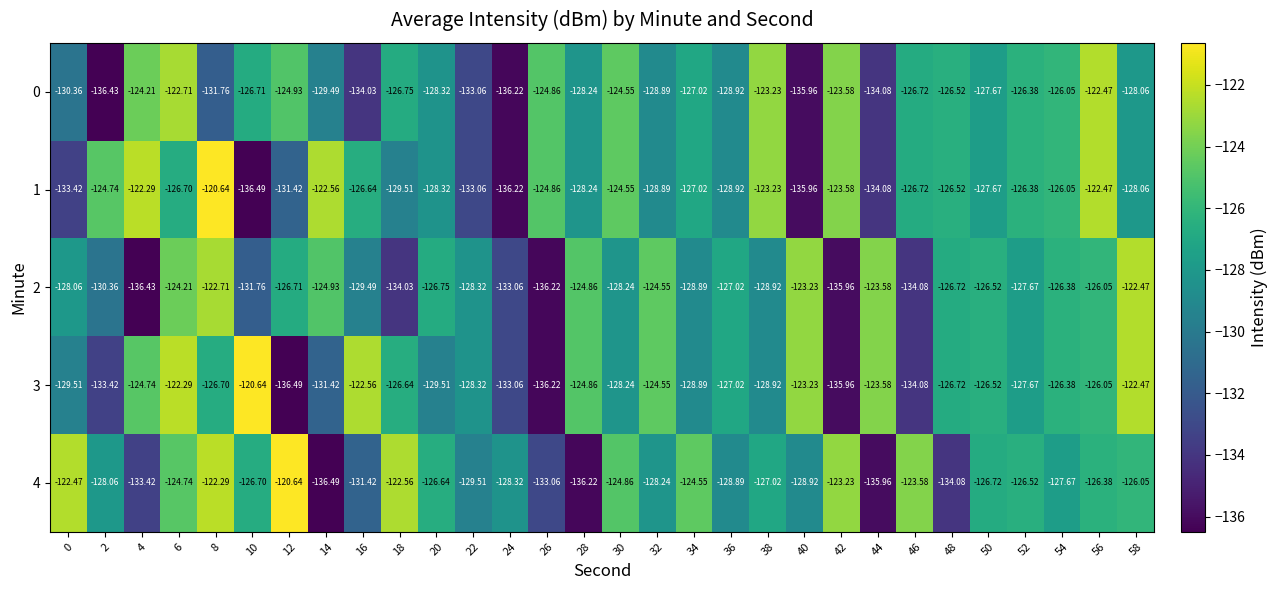

Is the value of 3 at 52 greater than the value of 4 at 26?

Yes